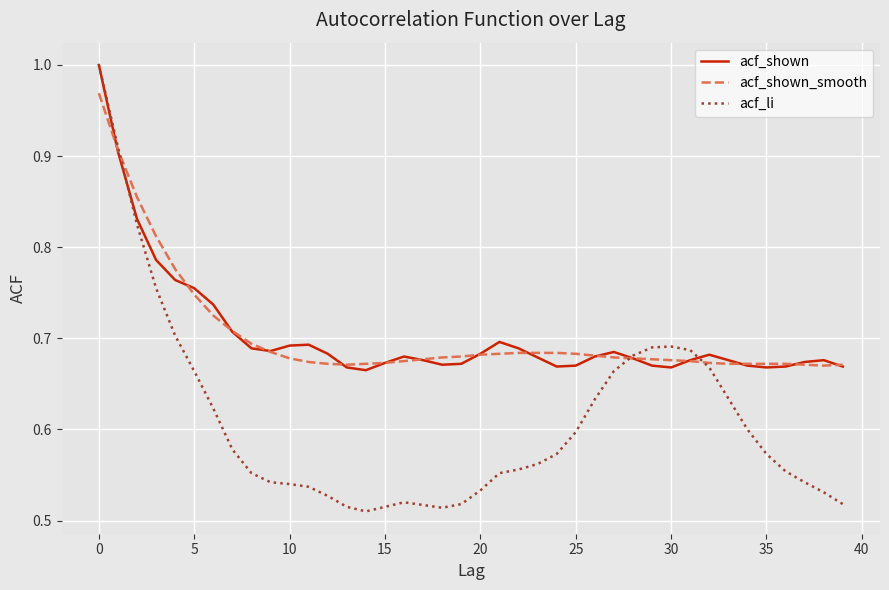

Which series has the largest range (max minus min)?

acf_li